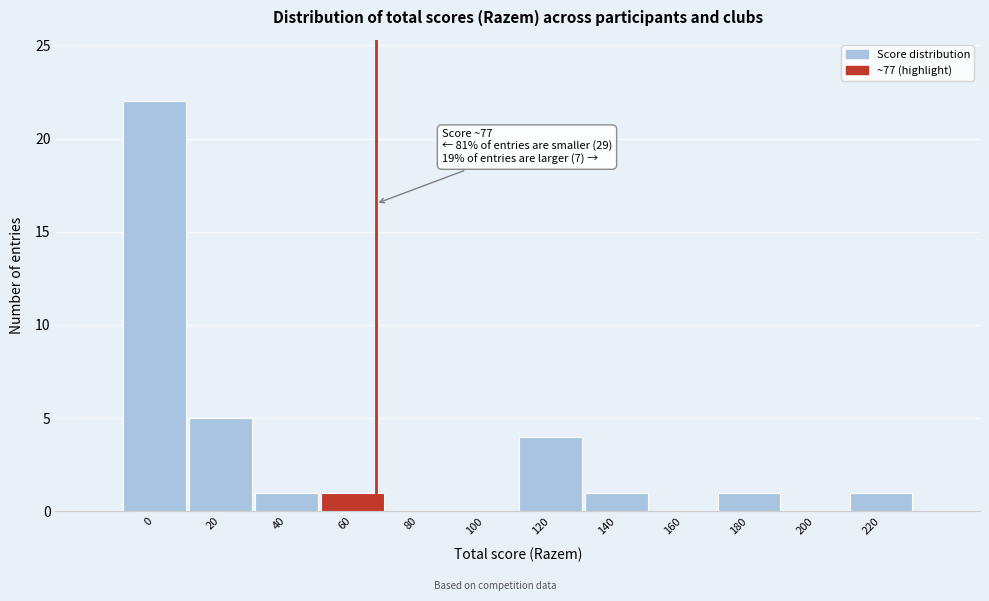

Reading left to right, extract all data points from this chart.

0=22	20=5	40=1	60=1	80=0	100=0	120=4	140=1	160=0	180=1	200=0	220=1